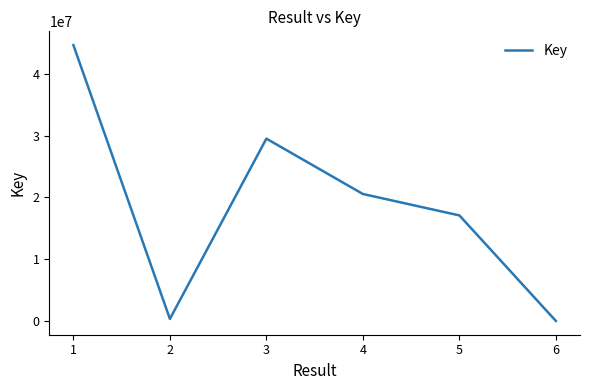

At which label is the value closest to 22312390?

4